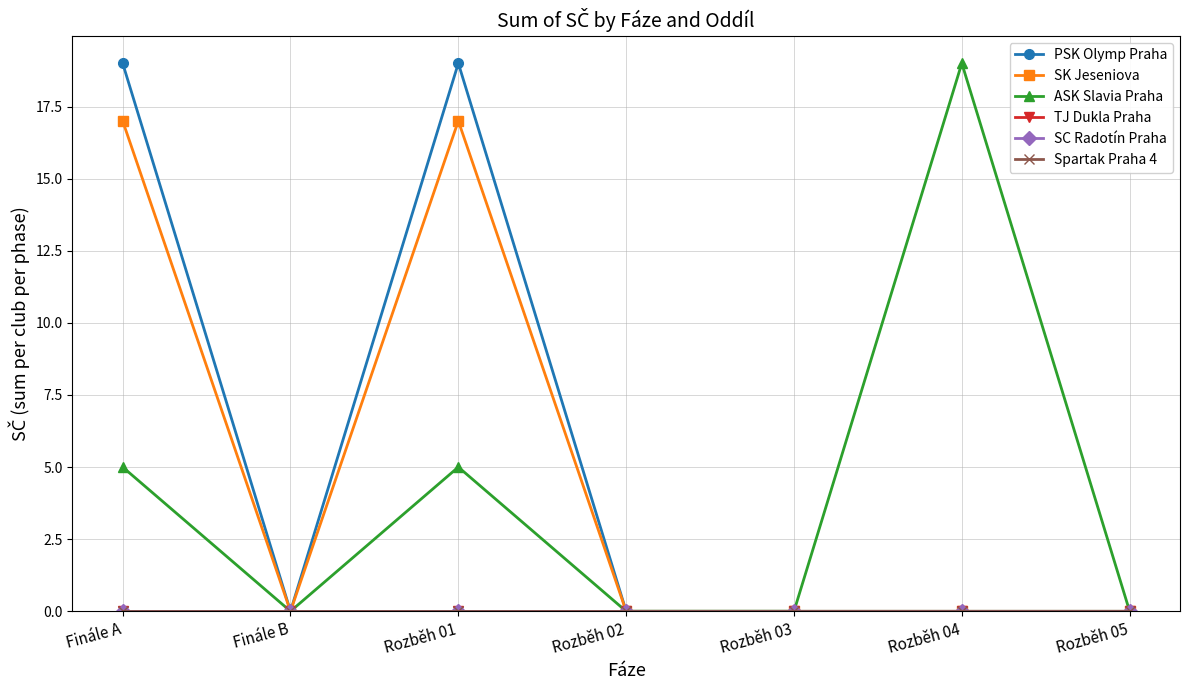

True or false: Spartak Praha 4 and SK Jeseniova intersect in this chart.

False